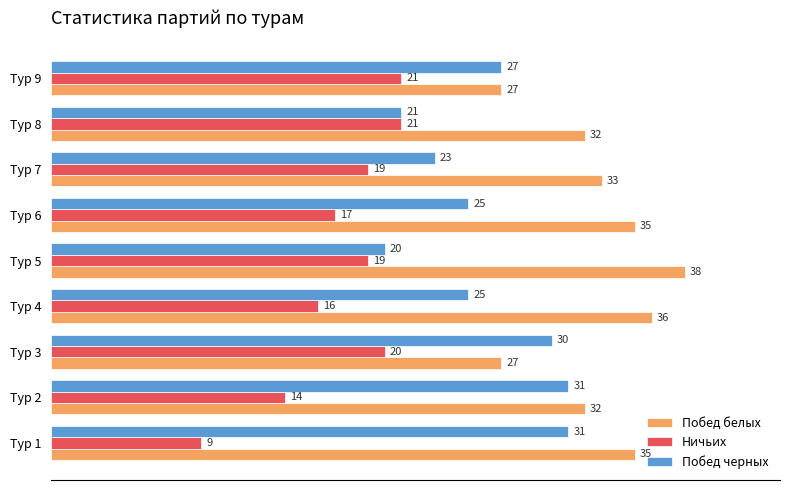

Between Тур 5 and Тур 7, which series saw the biggest shift?

Побед белых